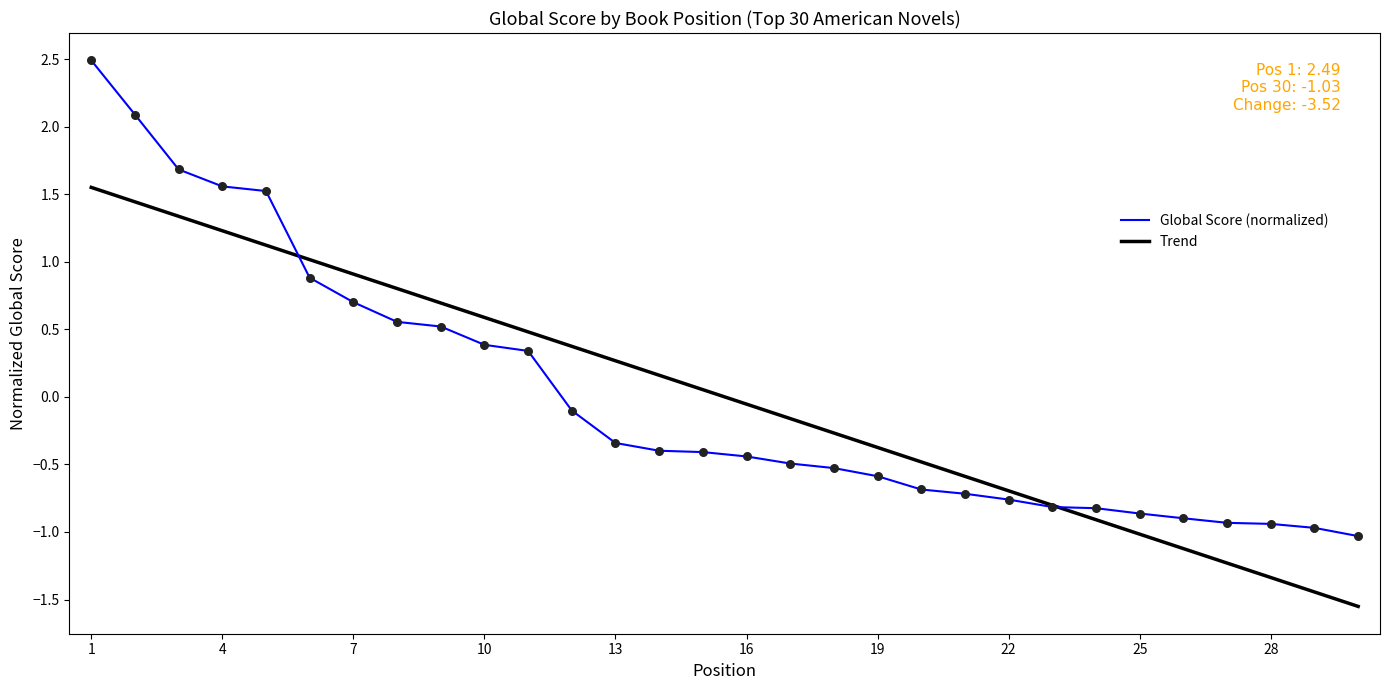

Rank the series by their maximum value, from lowest to highest.

Trend, Global Score (normalized)